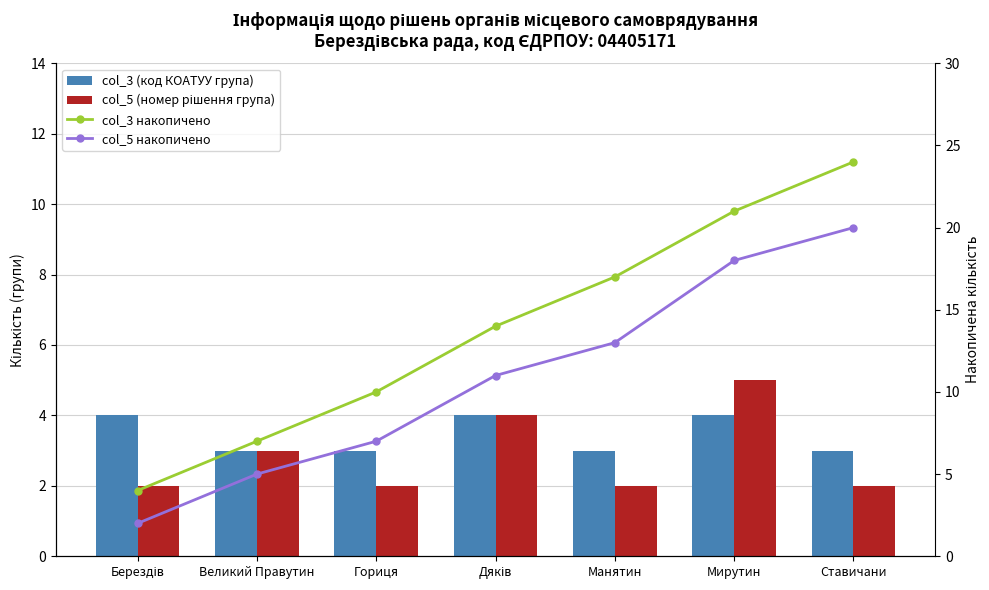

At which label does col_5 накопичено first exceed 11?

Манятин